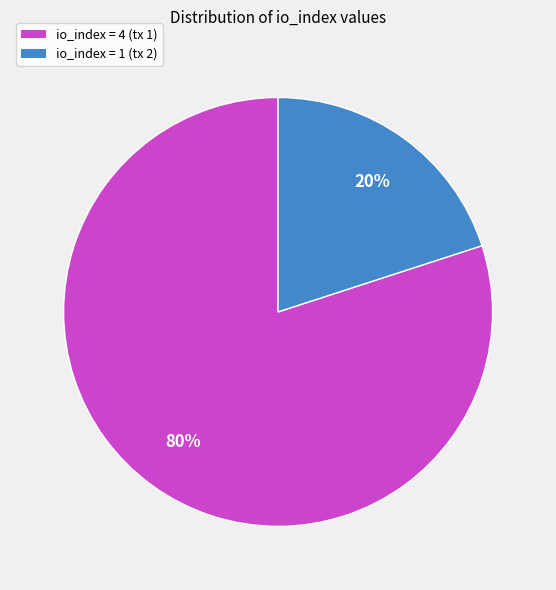

Does any single category account for the majority?

Yes